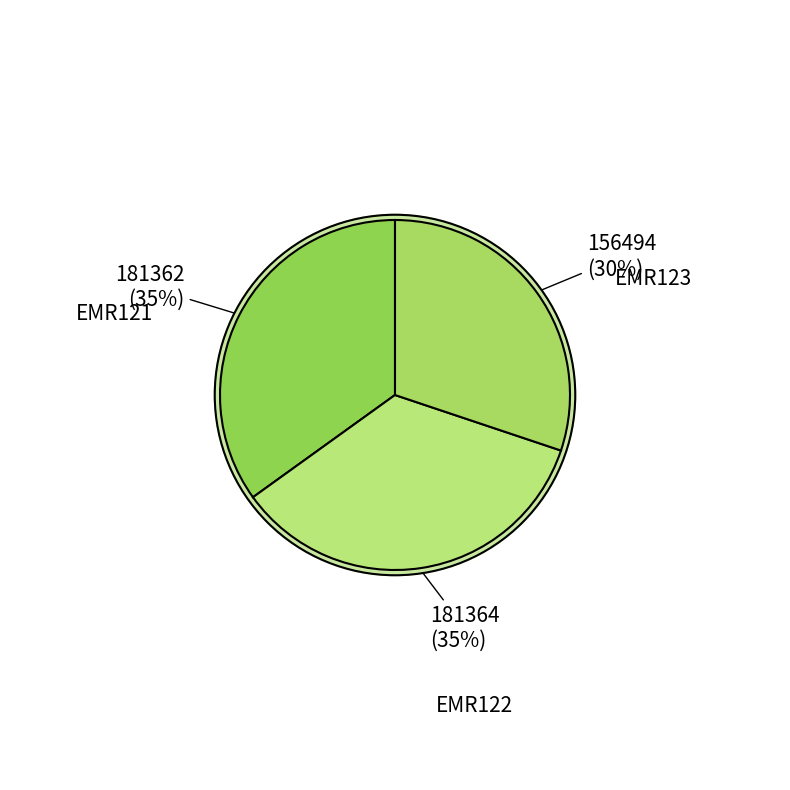

To the nearest percent, what is the difference between the largest and smallest slice percentages?

5%